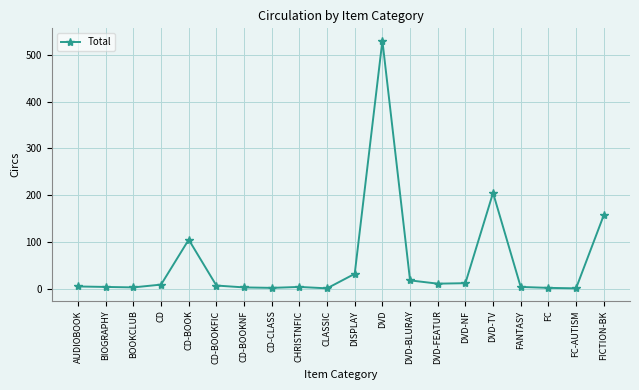

True or false: the data shows 32 at DISPLAY.

True